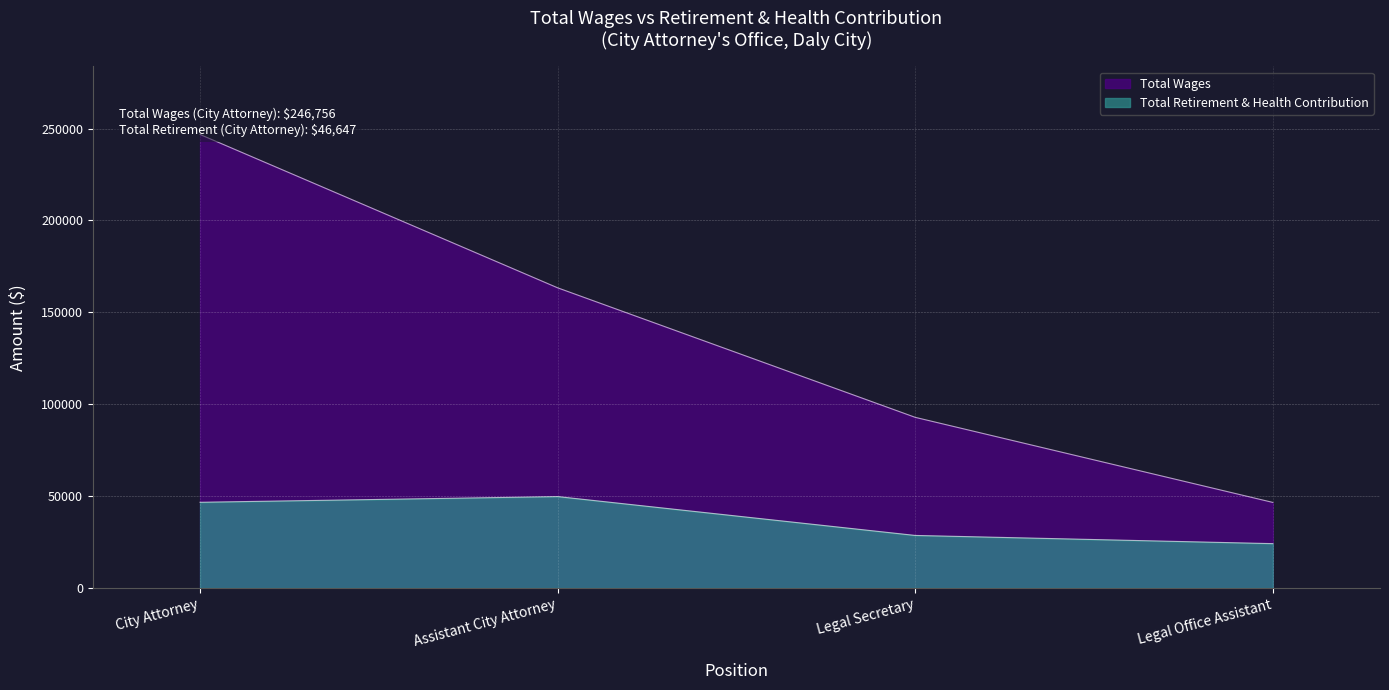

What is the difference between the second highest and second lowest values?

18037